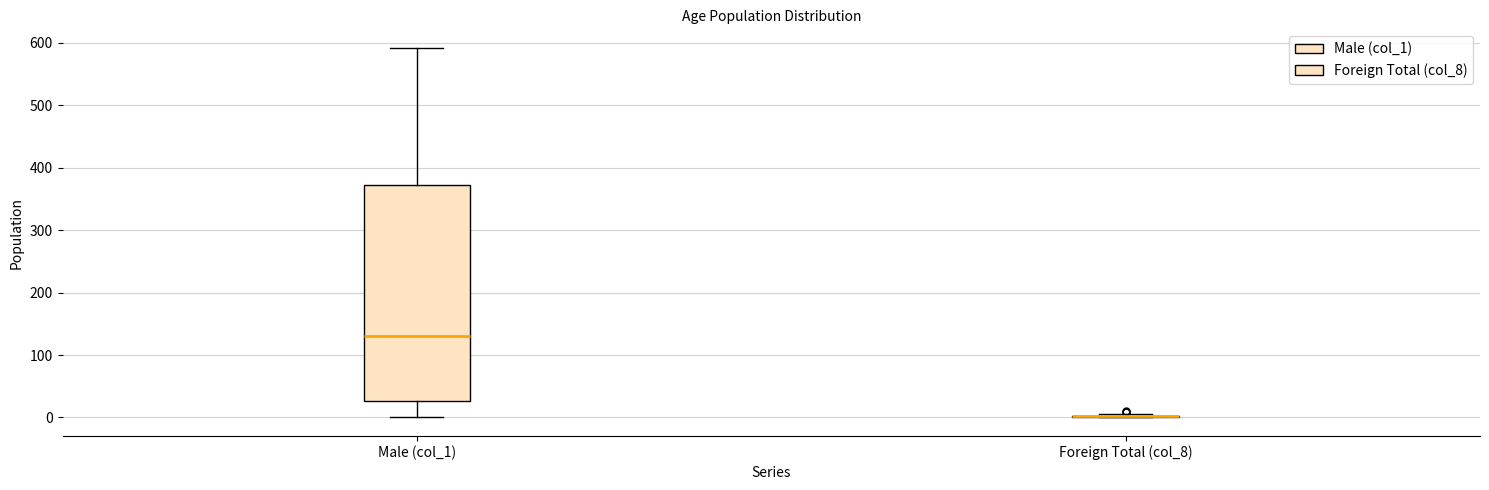

Which box is the tallest, from its lower edge to its upper edge?

Male (col_1)